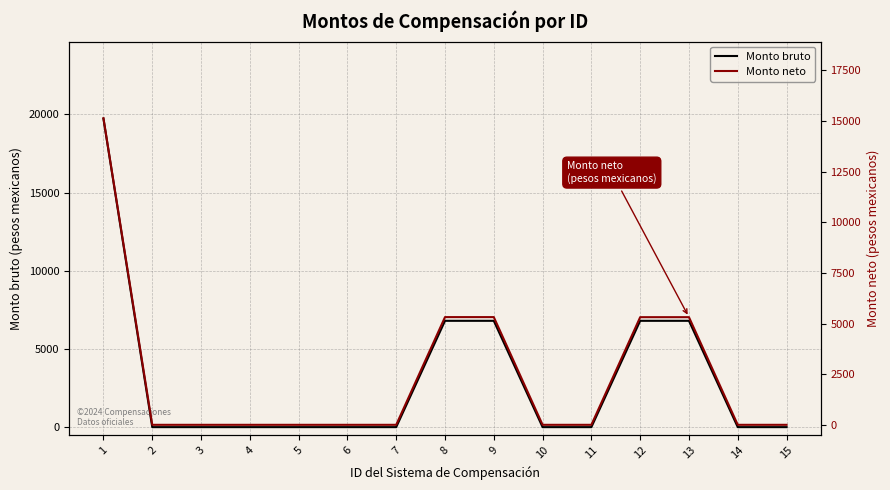

True or false: Monto bruto and Monto neto intersect in this chart.

False